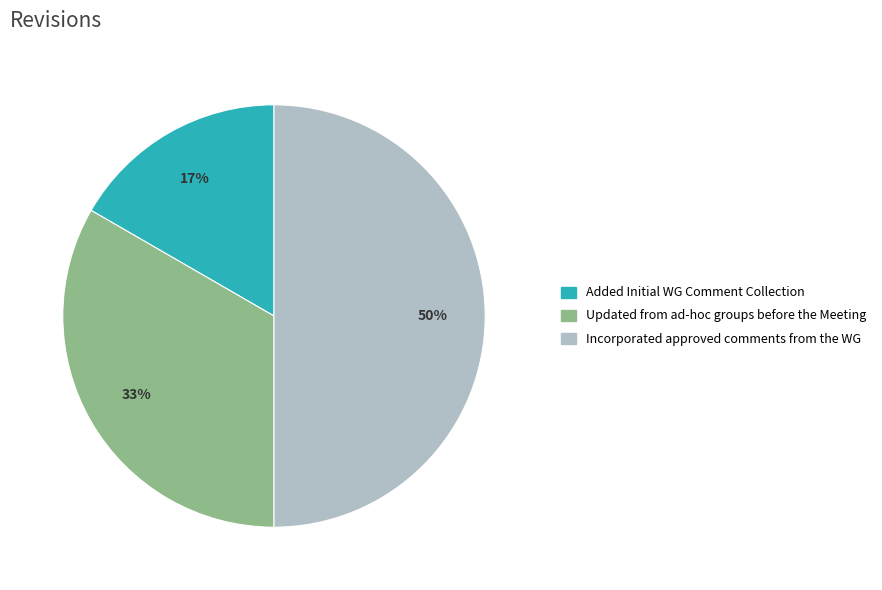

Is it true that Updated from ad-hoc groups before the Meeting is 33% of the pie?

True